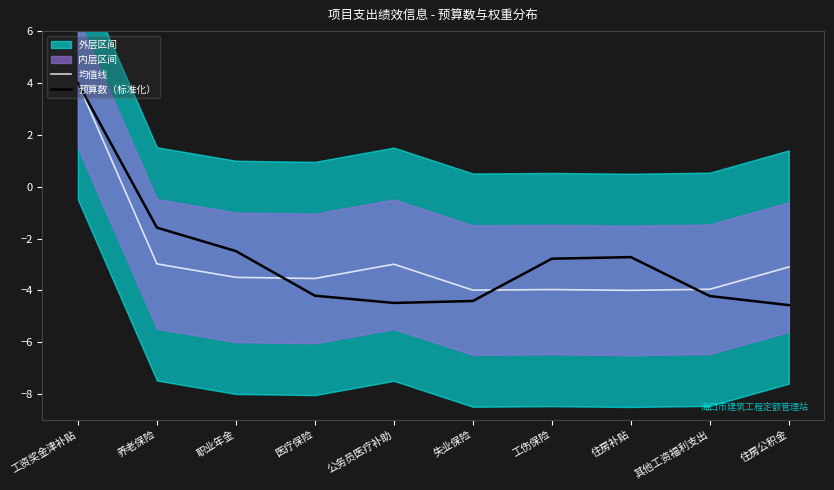

Between 工资奖金津补贴 and 养老保险, which is larger?

工资奖金津补贴